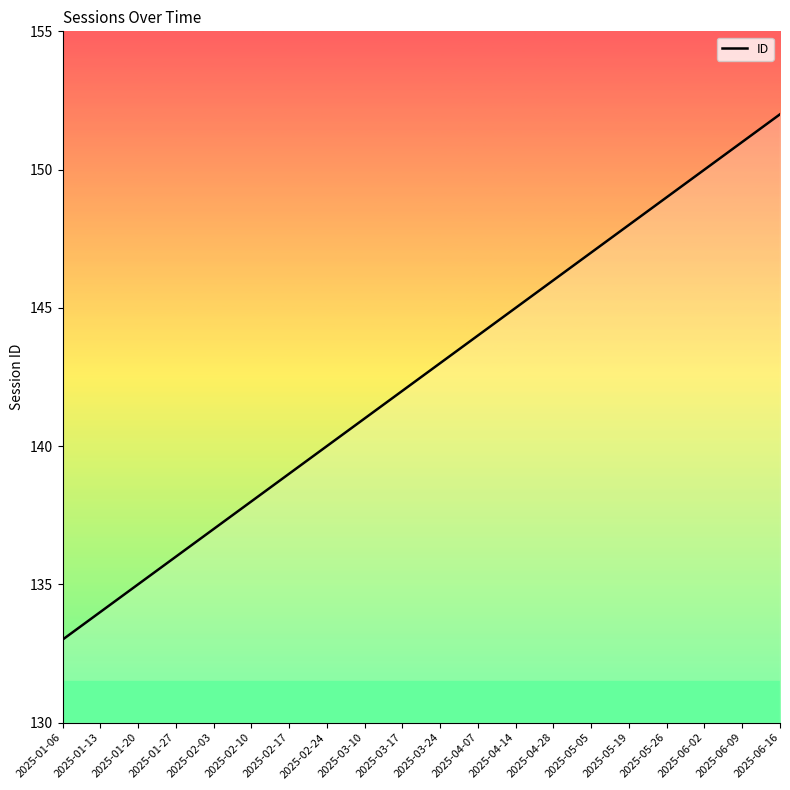

What position from the left is 2025-06-16?

20